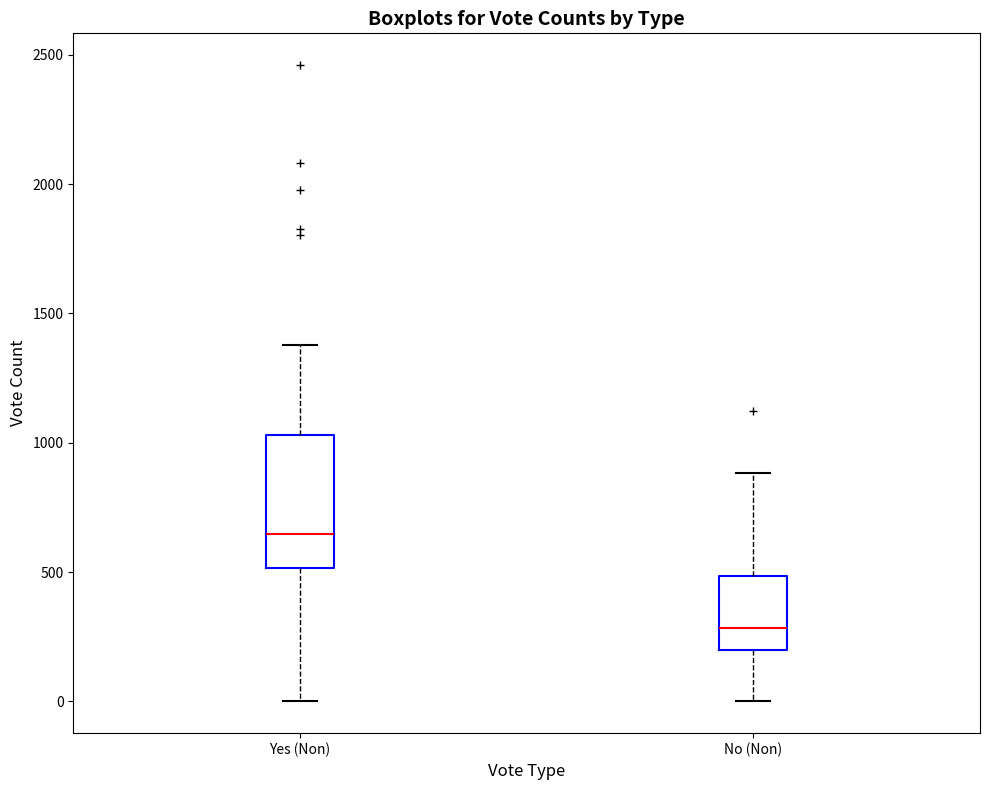

Reading left to right, transcribe this box plot: for each box, give where its median line is, the range the box spans, and where its two whiskers end, as read against the y-axis. The values are not printed on the chart, so give them approximately, as read against the axis.

Yes (Non): median 650, box 500 to 1050, whiskers 0 to 1400
No (Non): median 300, box 200 to 500, whiskers 0 to 900